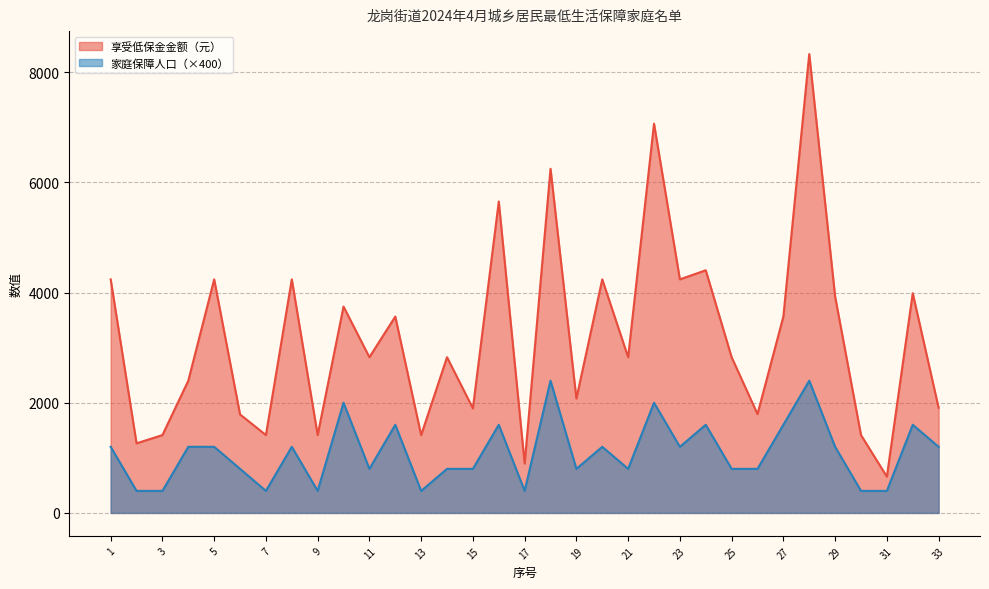

Which series changed the most between 2 and 17?

享受低保金金额（元）